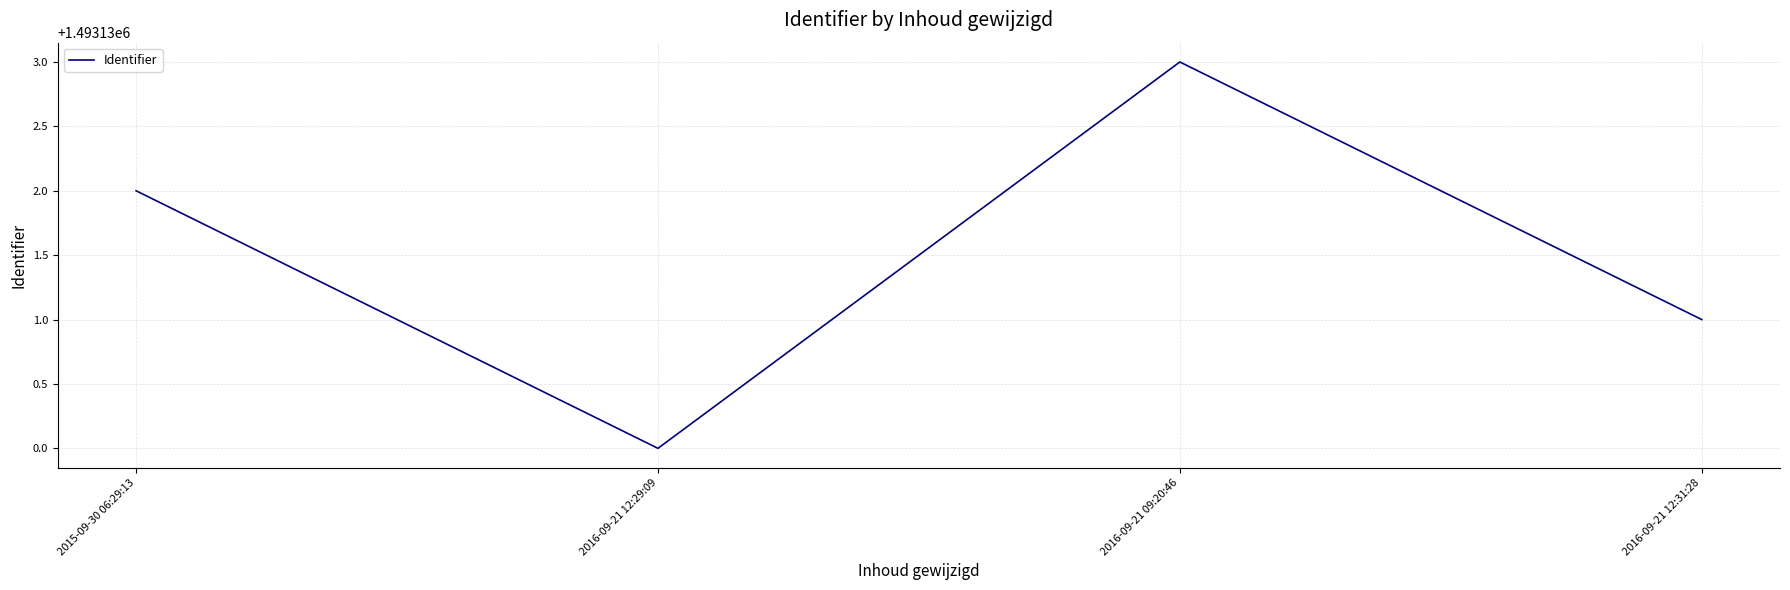

True or false: the data shows 1040945 at 2015-09-30 06:29:13.

False